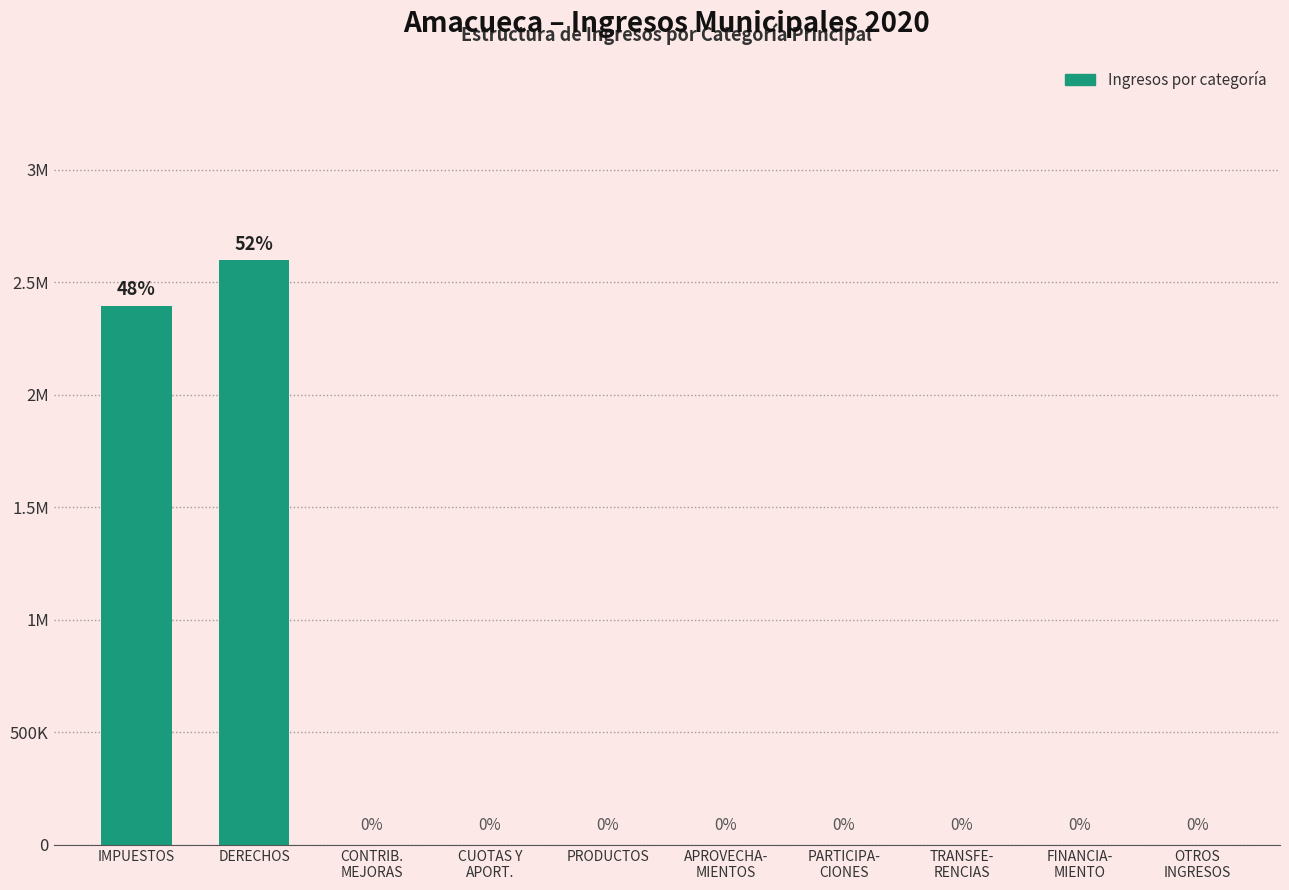

Are the bars horizontal?

No